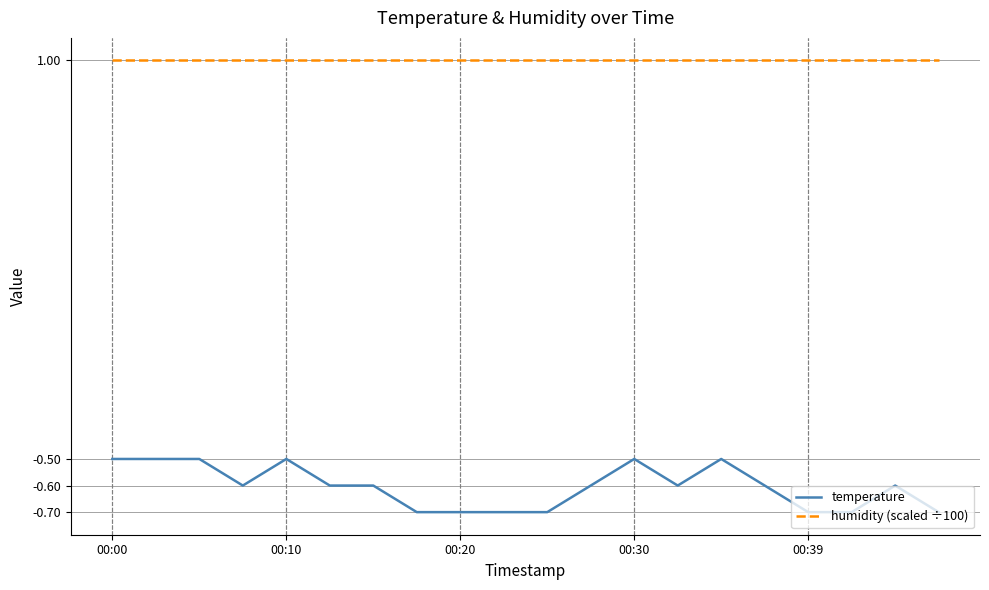

Which series has the largest range (max minus min)?

temperature